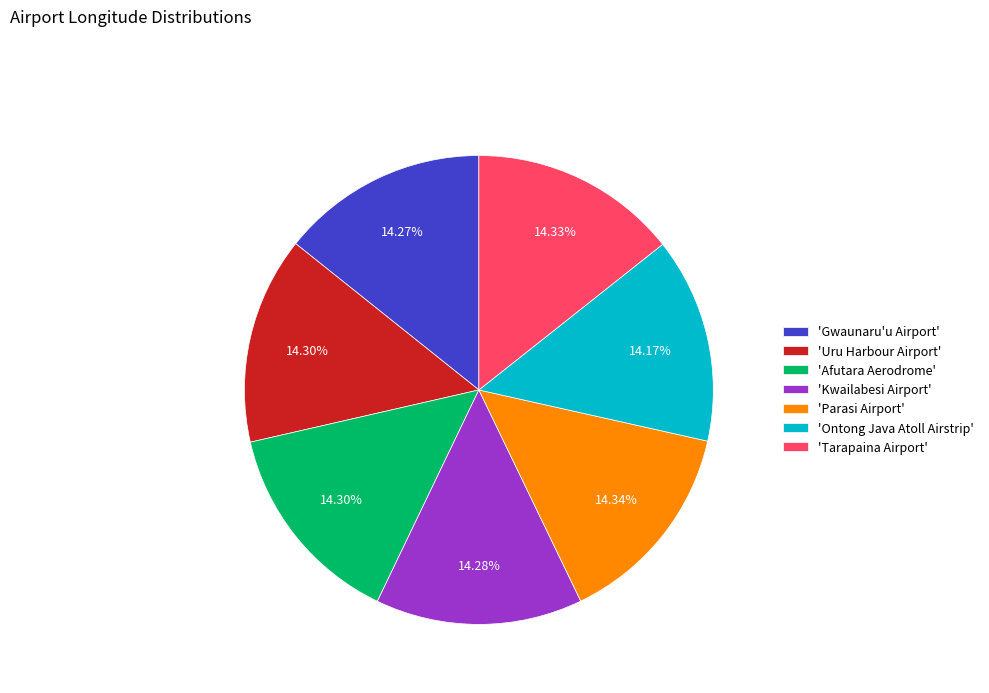

Does 'Uru Harbour Airport' represent more than half of the total?

No